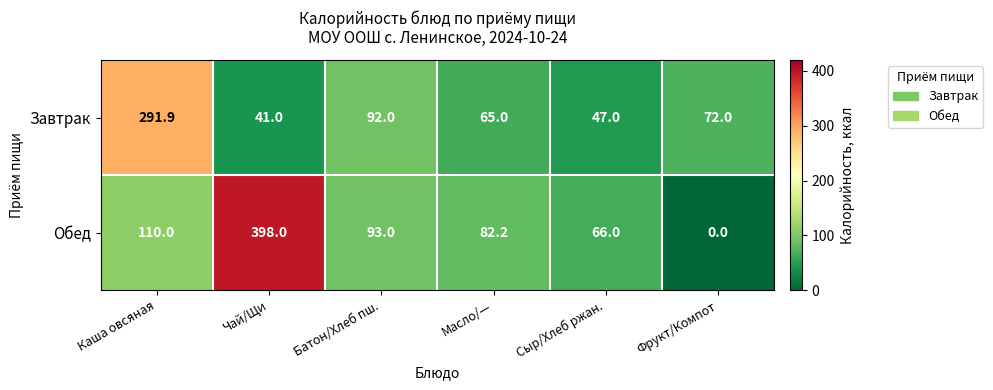

What is the sum of the Обед values at Каша овсяная and Масло/—?

192.2